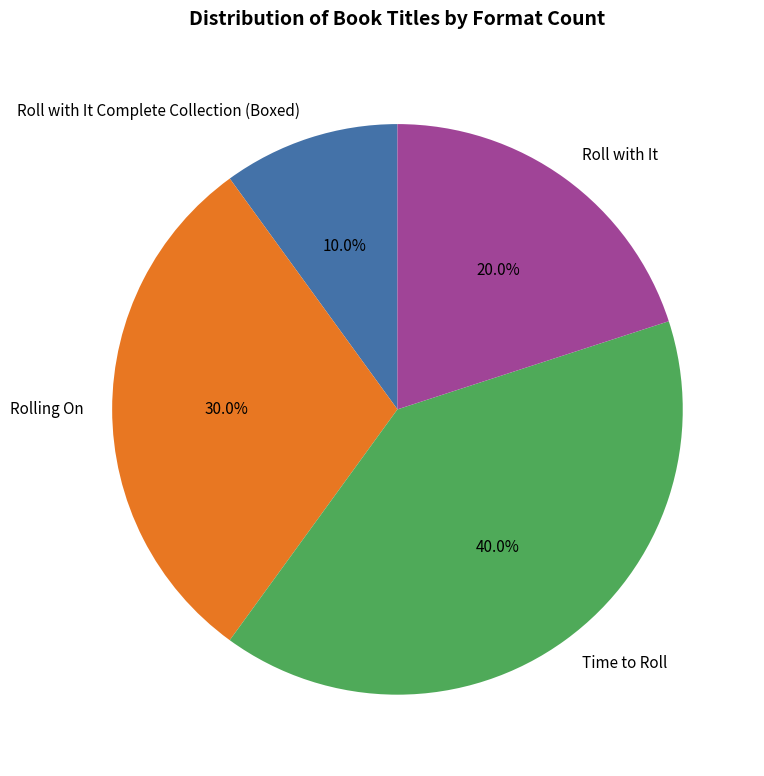

Rank the categories by value from lowest to highest.

Roll with It Complete Collection (Boxed), Roll with It, Rolling On, Time to Roll